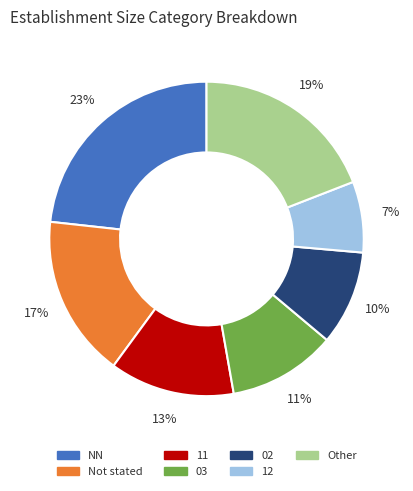

To the nearest percent, what is the average slice percentage?

14%